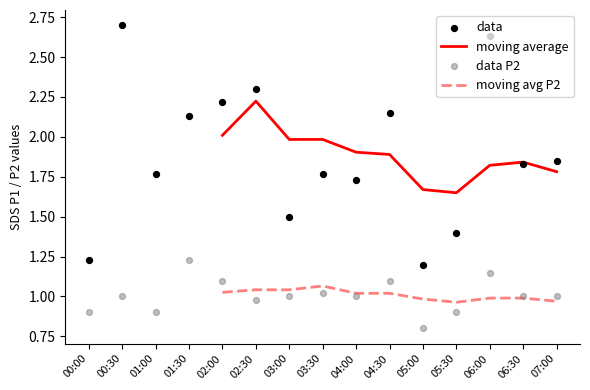

At which category is the sum across all series the highest?

06:00